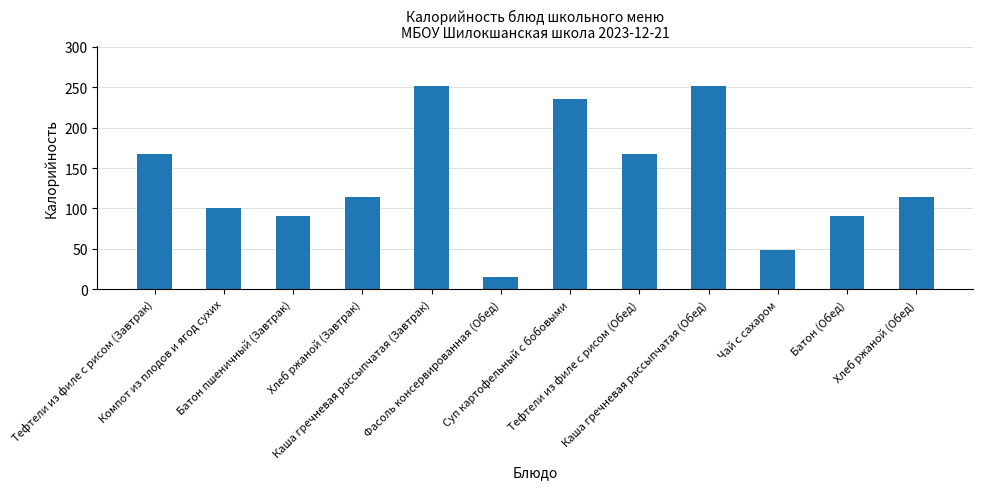

What is the smallest value displayed?

15.0